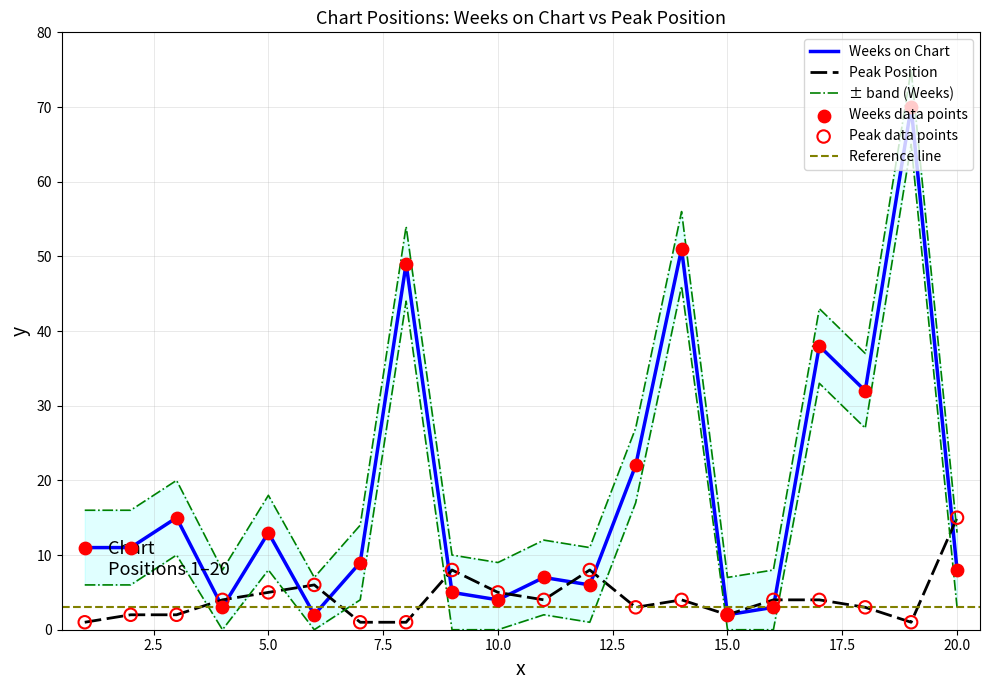

At how many categories does at least one series exceed 13?

8